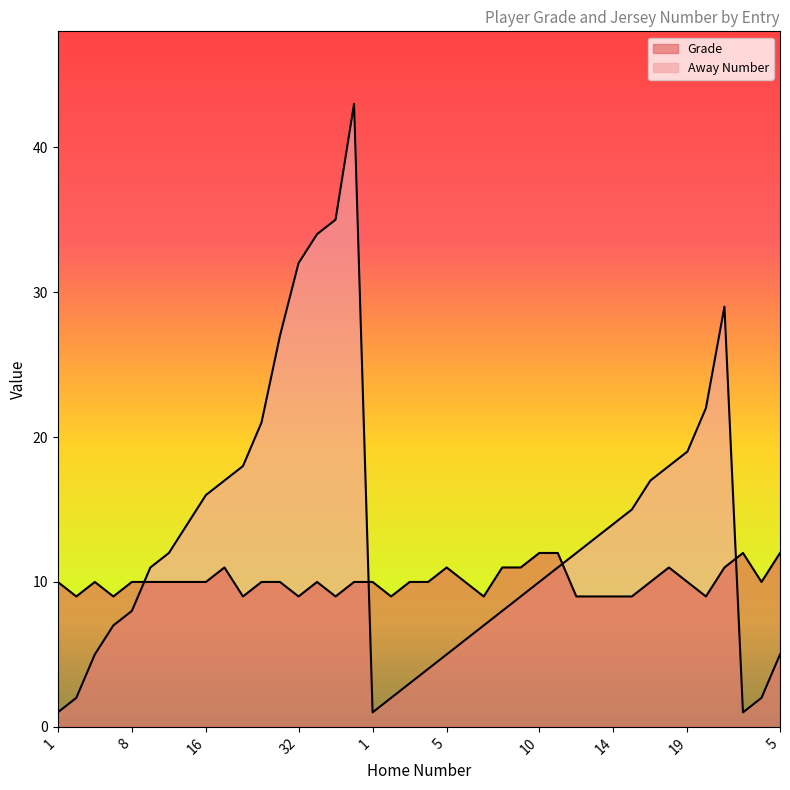

Rank the series at 1 from lowest to highest value.

Away Number, Grade